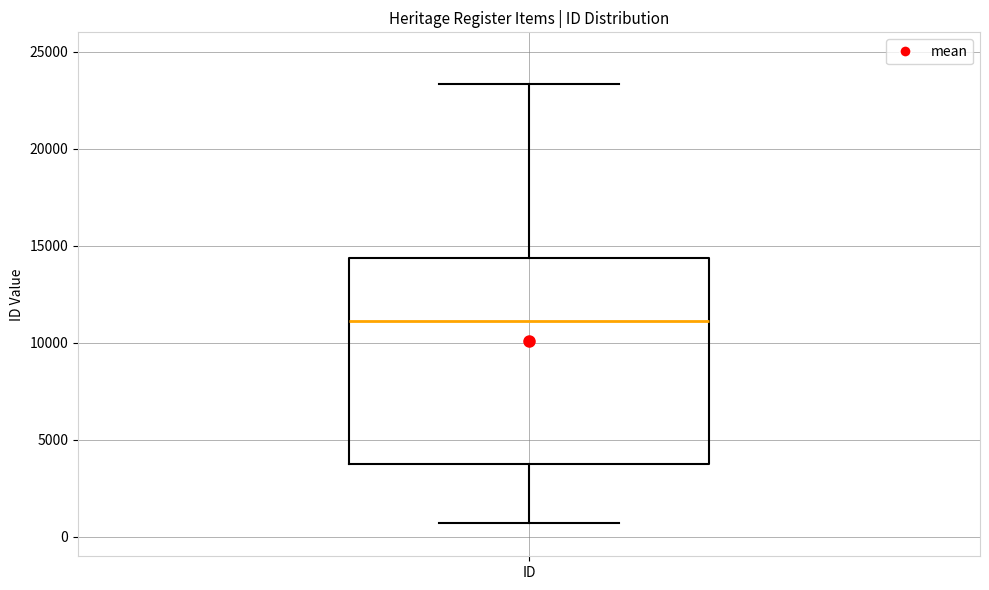

Read this box plot against the y-axis: the position of the median line, the range covered by the box, and the ends of both whiskers. The values are not printed on the chart, so give them approximately, as read against the axis.

median 11000, box 3500 to 14500, whiskers 500 to 23500